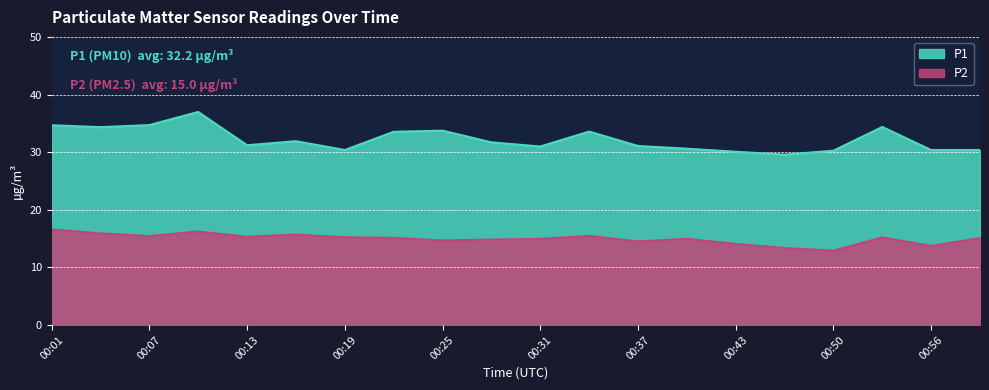

What is the average value of the P1 series?

32.2